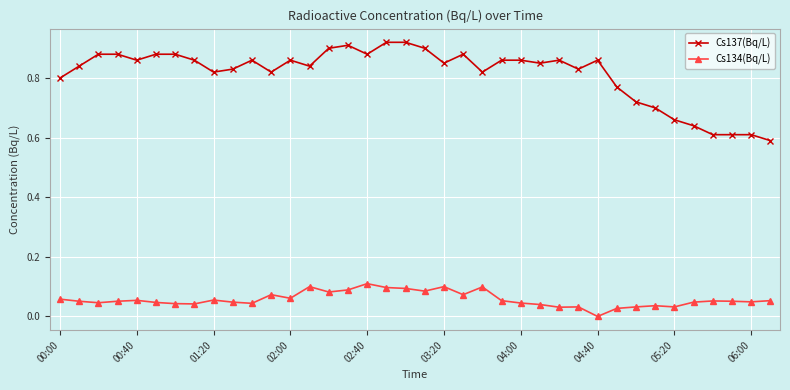

Which series has the largest total across all categories?

Cs137(Bq/L)